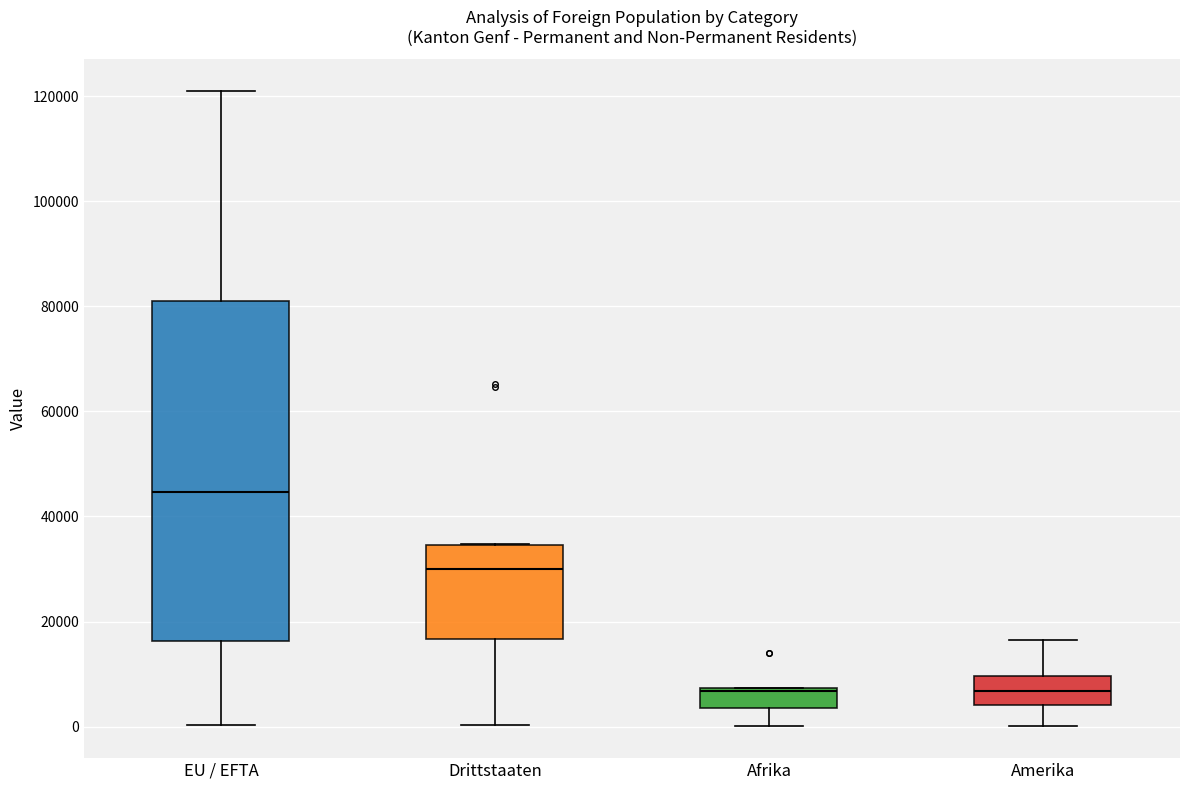

Where is the upper edge of the box for EU / EFTA on the y-axis? The values are not printed on the chart, so give them approximately, as read against the axis.

82000